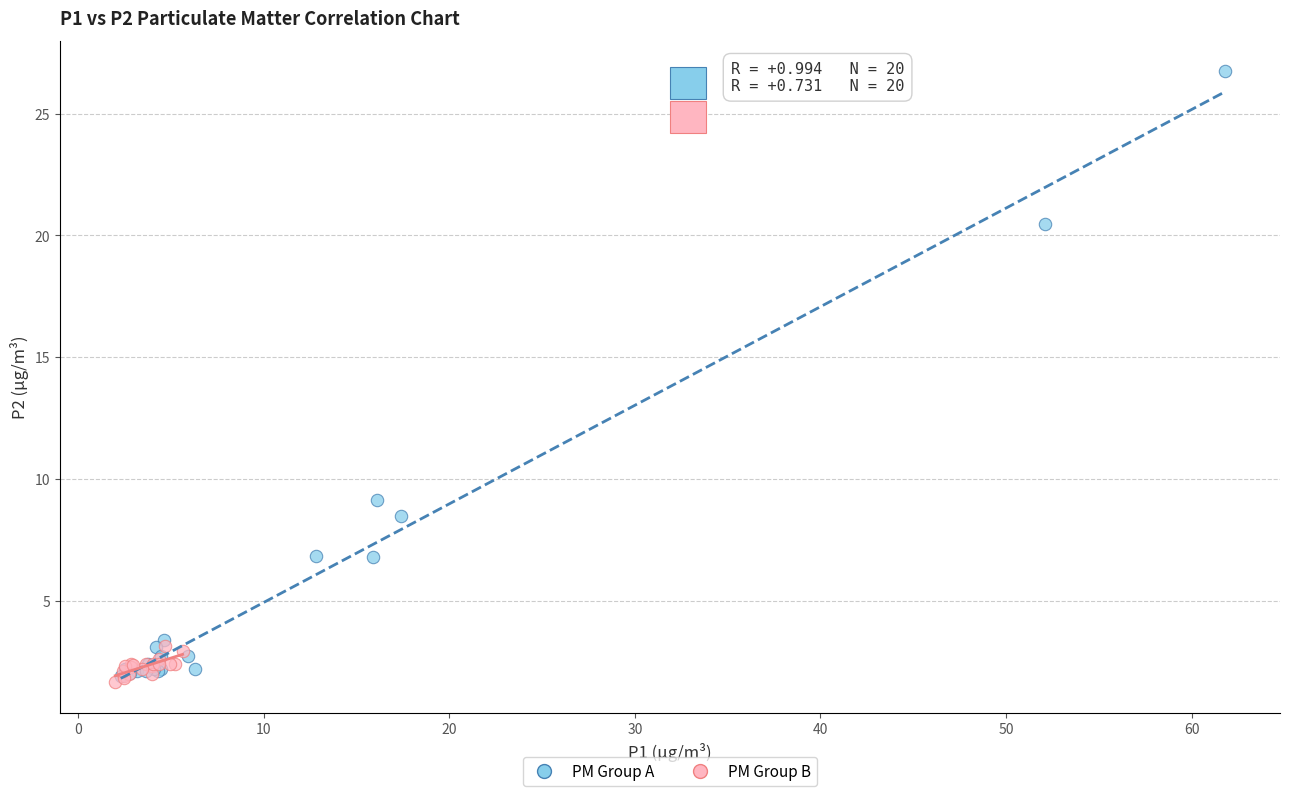

Which series reaches the minimum Y coordinate?

PM Group B